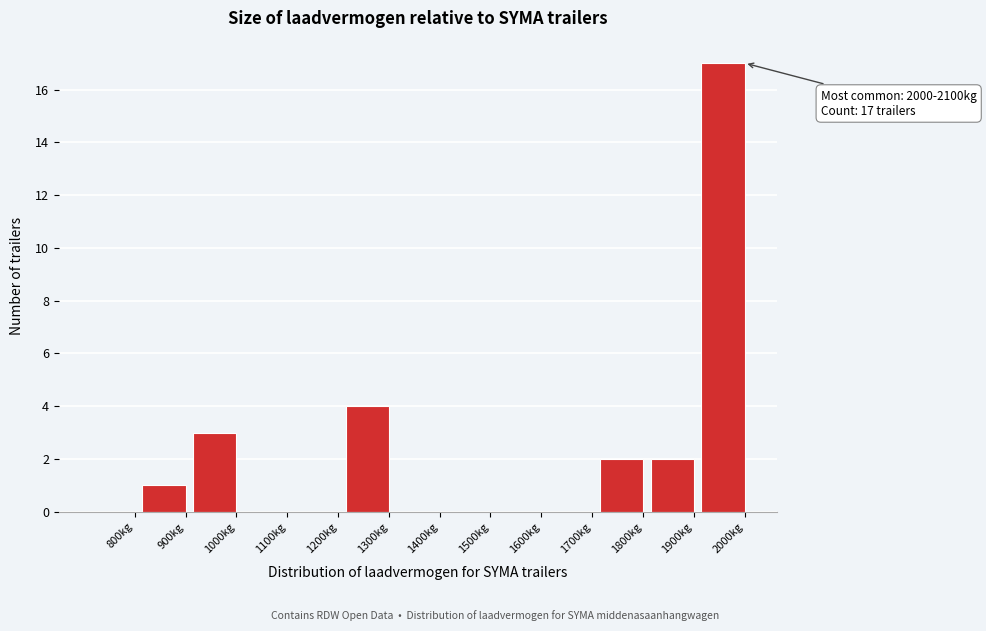

Reading right to left, list all the values displayed in this chart.

2000kg=17	1900kg=2	1800kg=2	1700kg=0	1600kg=0	1500kg=0	1400kg=0	1300kg=4	1200kg=0	1100kg=0	1000kg=3	900kg=1	800kg=0